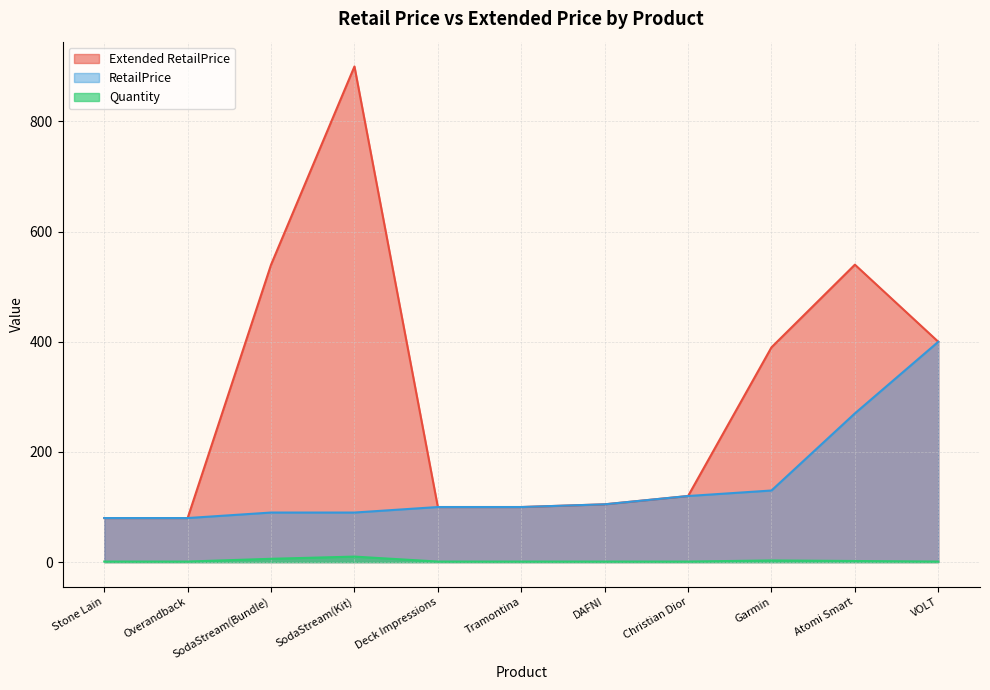

Which category has the lowest value across all series?

Stone Lain